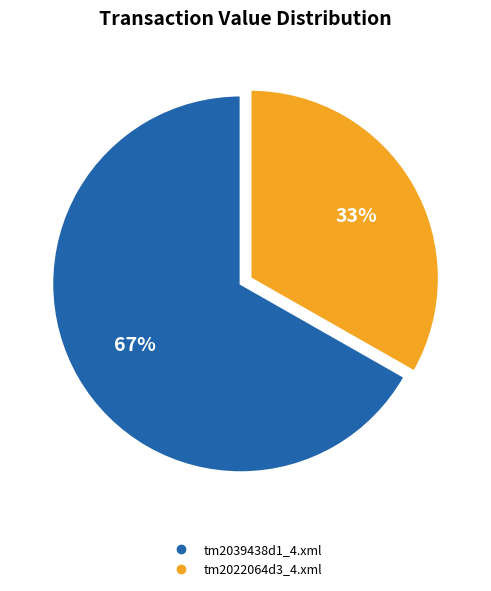

To the nearest percent, what is the average slice percentage?

50%